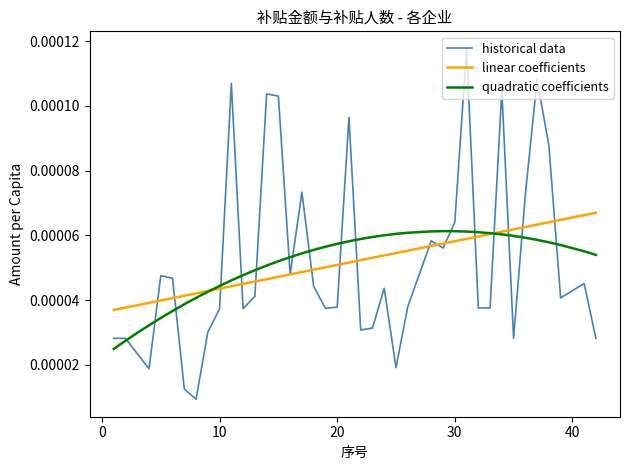

What are all the series names shown in the legend?

historical data, linear coefficients, quadratic coefficients